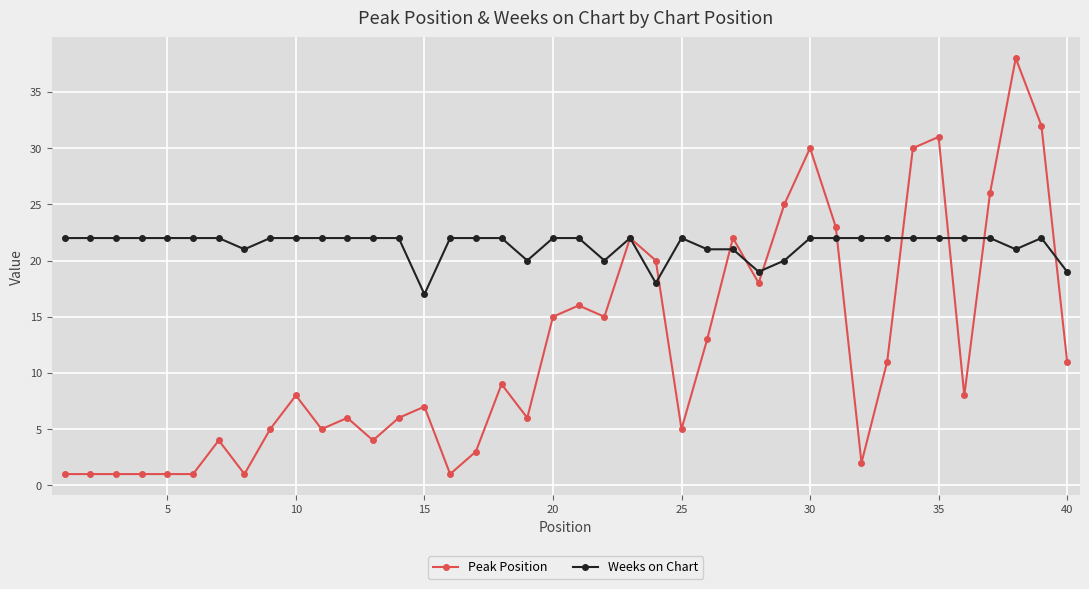

What is the smallest value displayed?

1